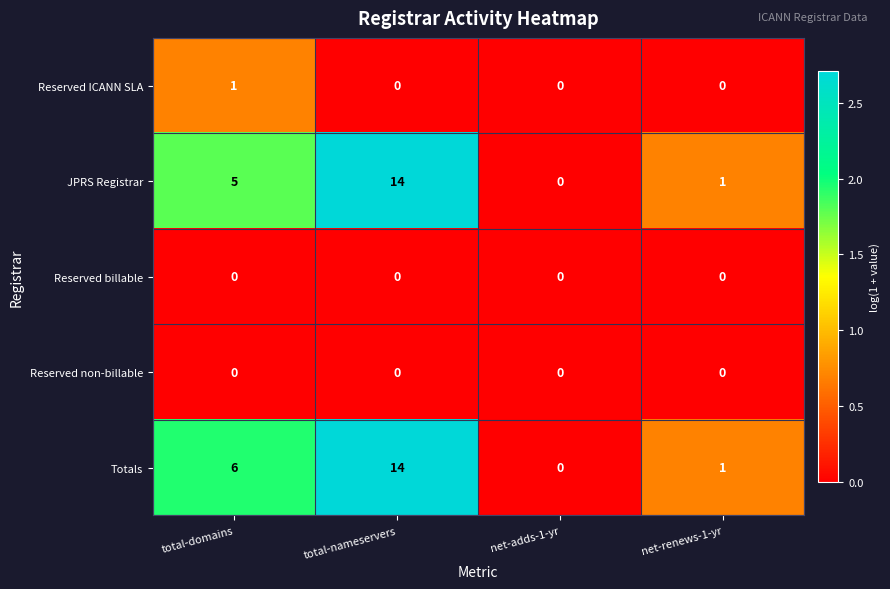

List the labels in order of Totals value, smallest first.

net-adds-1-yr, net-renews-1-yr, total-domains, total-nameservers